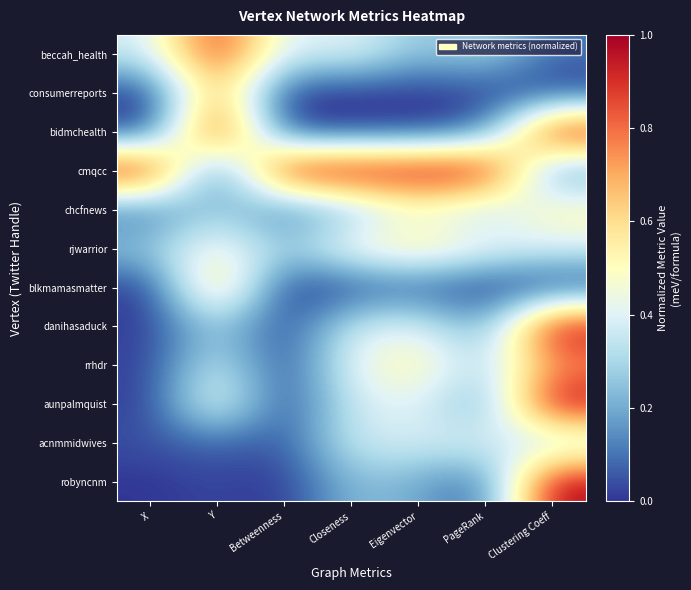

Between Eigenvector and Betweenness, which is larger?

Betweenness